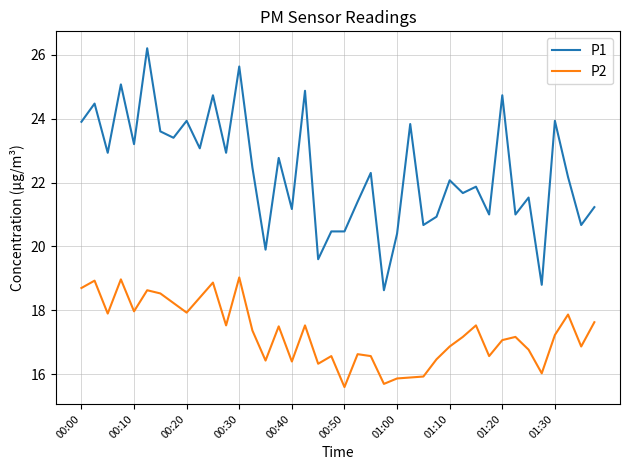

True or false: P2 and P1 cross at least once.

False